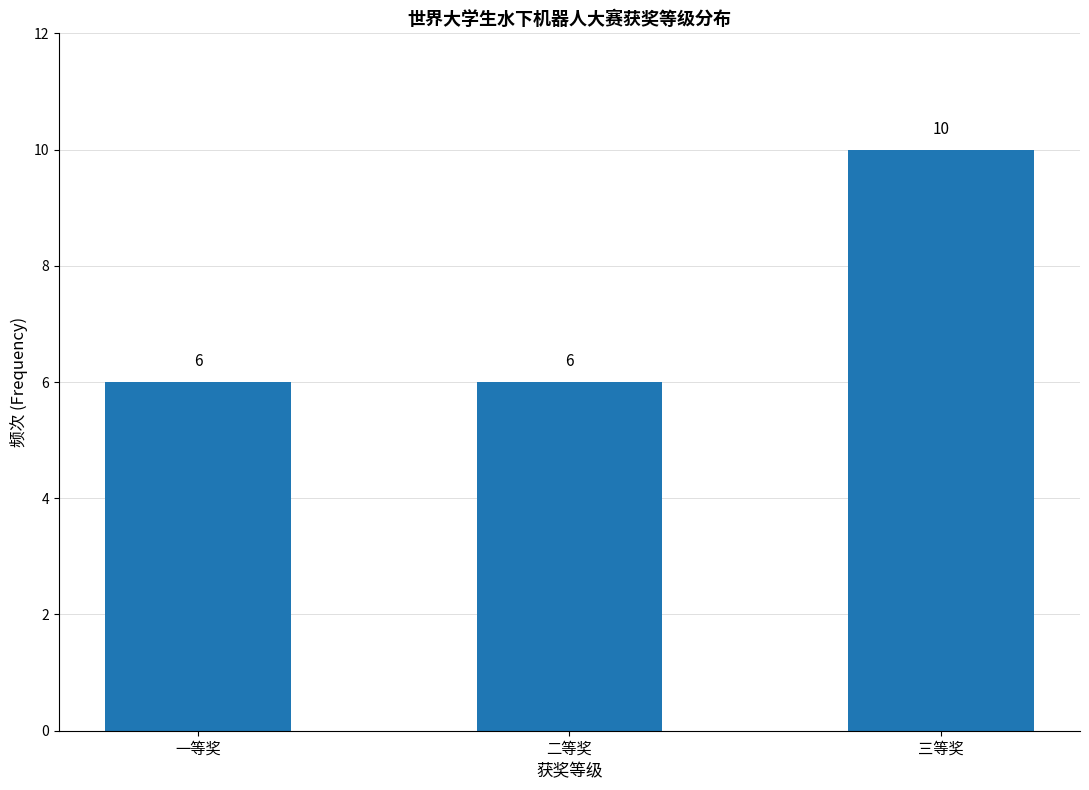

Reading left to right, what are all the values shown in this chart?

一等奖=6	二等奖=6	三等奖=10